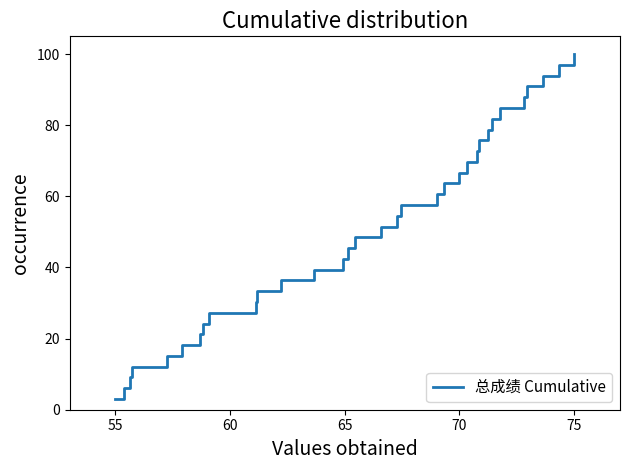

What is the difference between the maximum and minimum values?

97.0